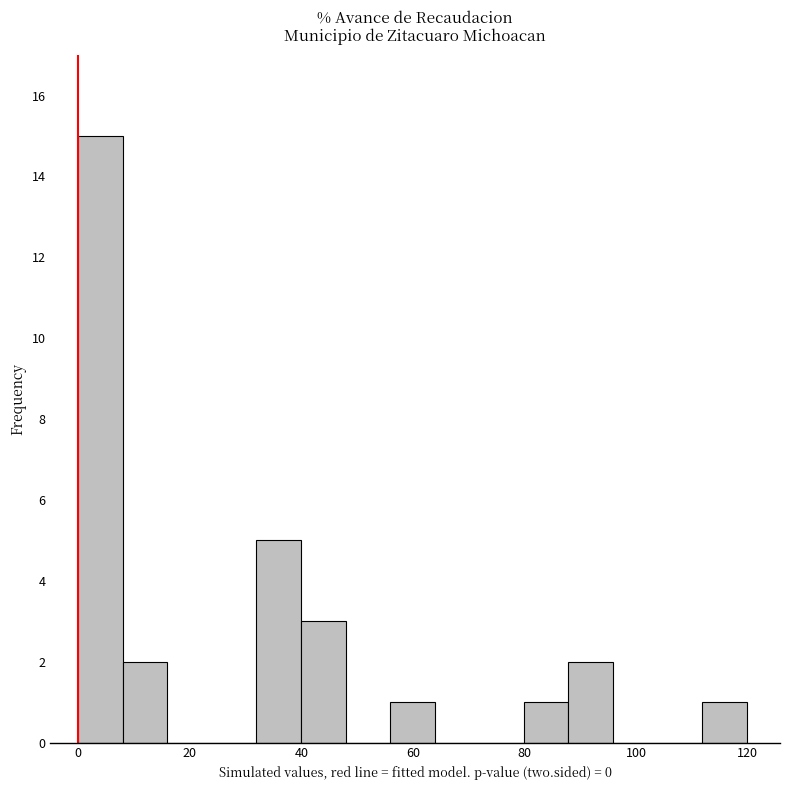

Read against the x-axis, roughly where is the centre of the tallest bar?

4